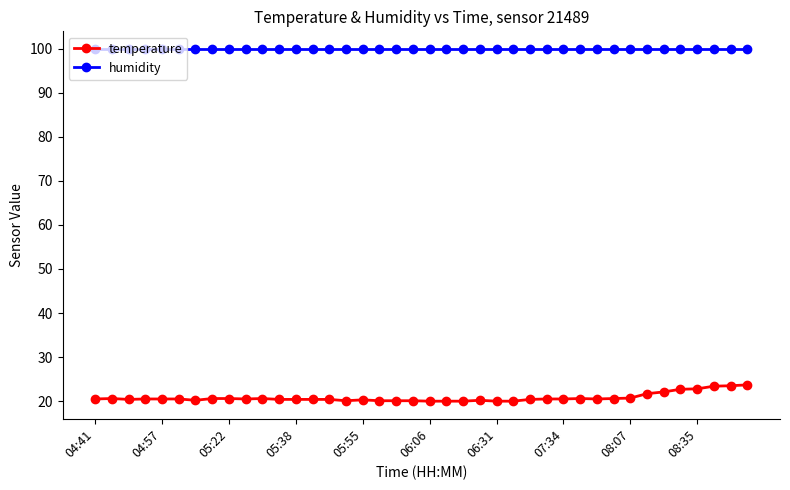

True or false: temperature has more than 1 points higher than both neighbors.

True